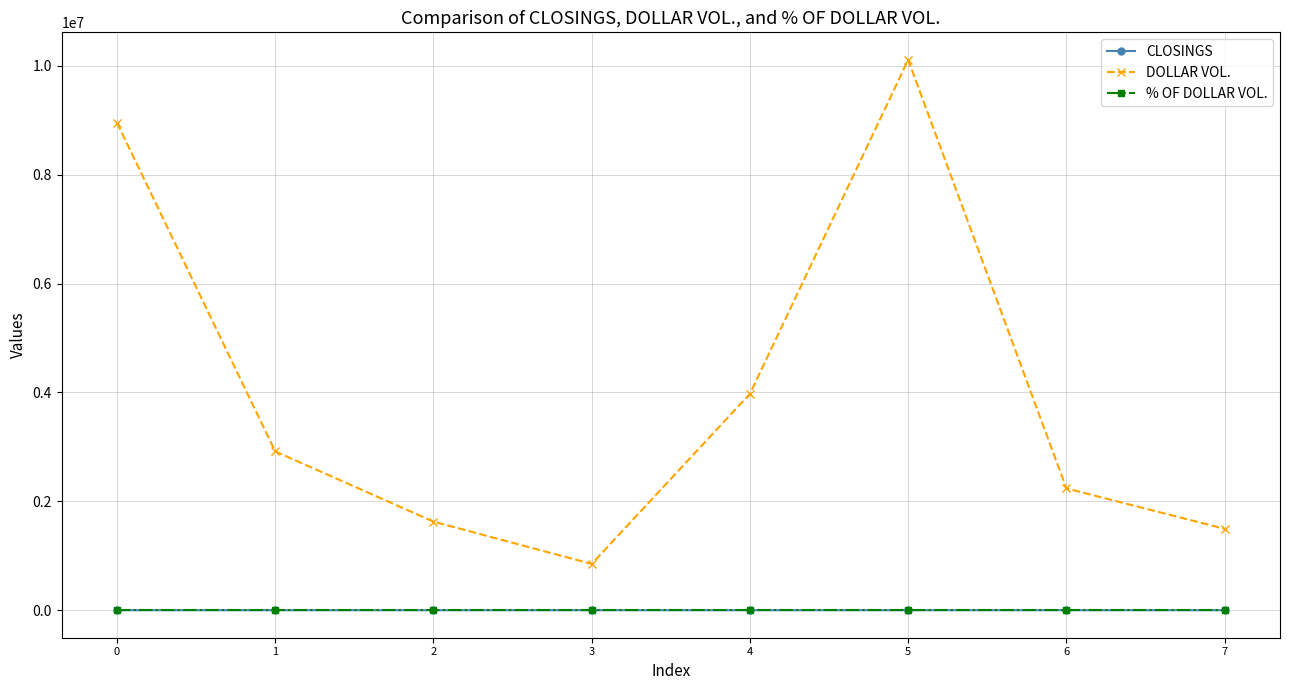

True or false: CLOSINGS and % OF DOLLAR VOL. cross at least once.

False